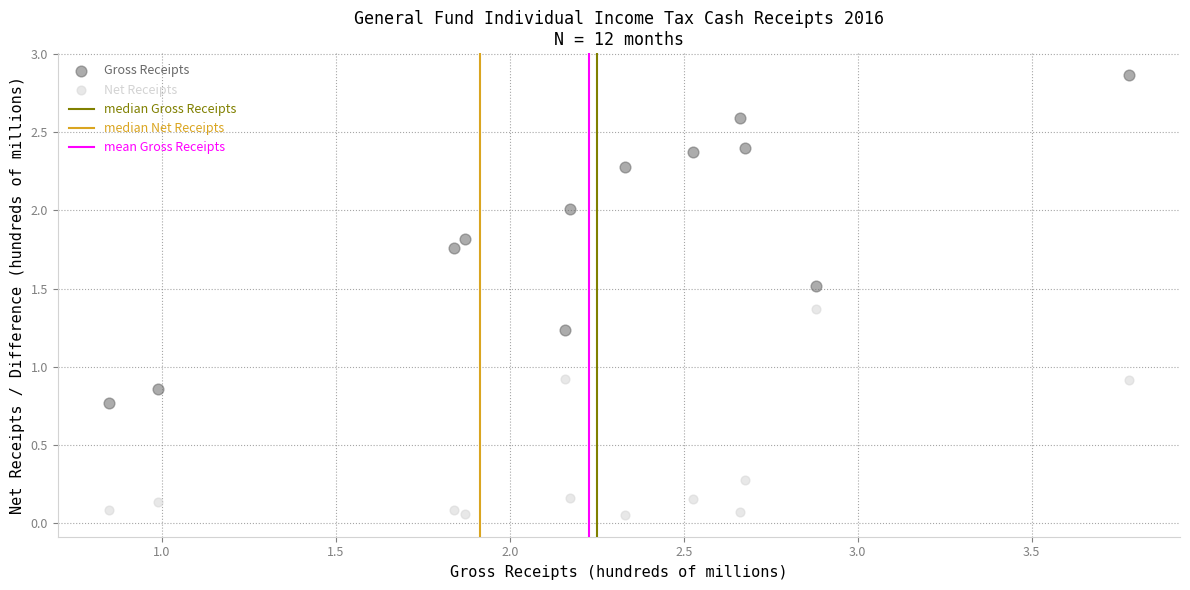

Which series reaches the minimum Y coordinate?

Net Receipts